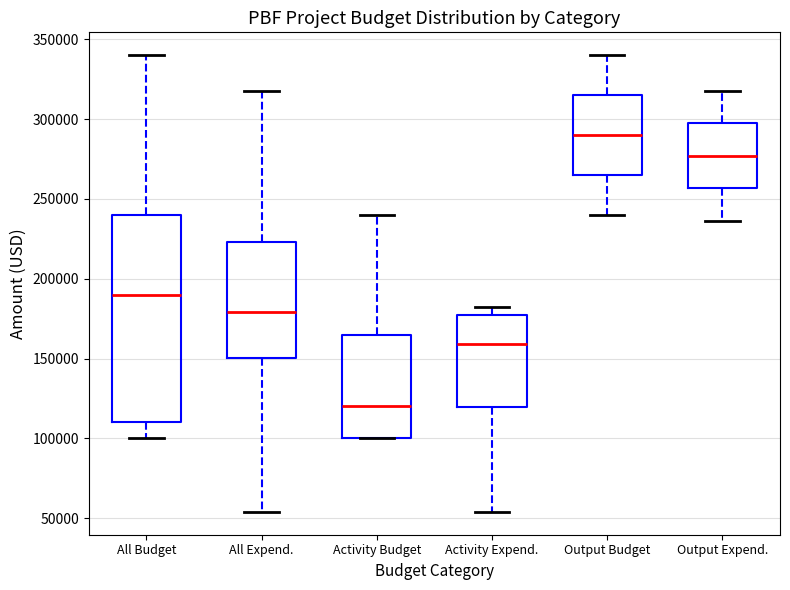

Which box has the lowest median line?

Activity Budget